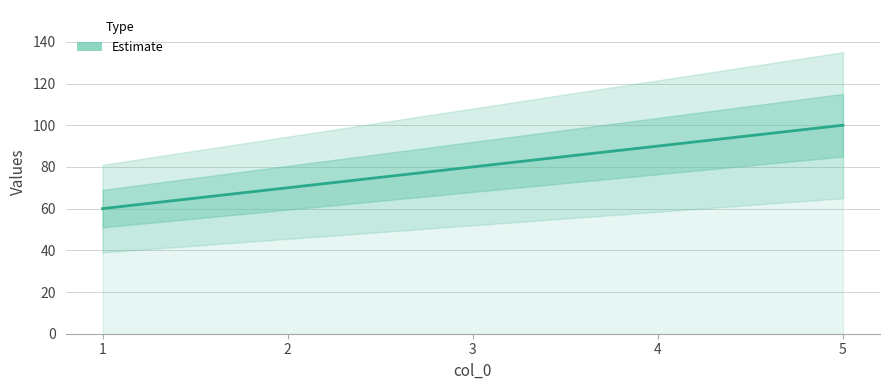

What is the difference between the maximum and minimum values?

40